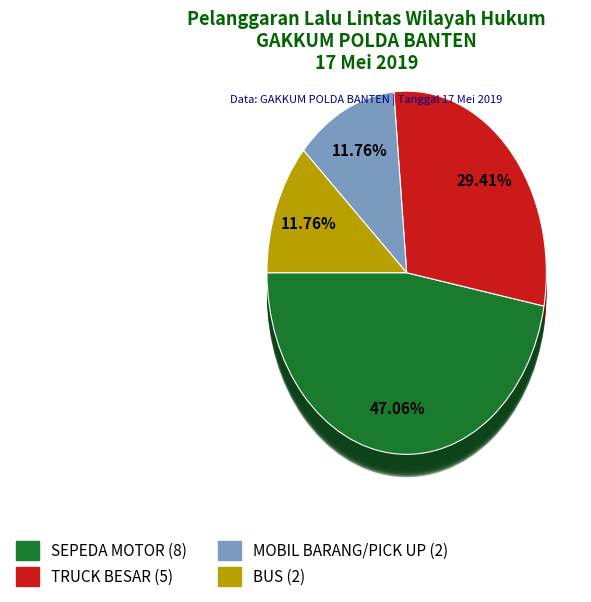

Which category has the smallest portion of the pie?

MOBIL BARANG/PICK UP